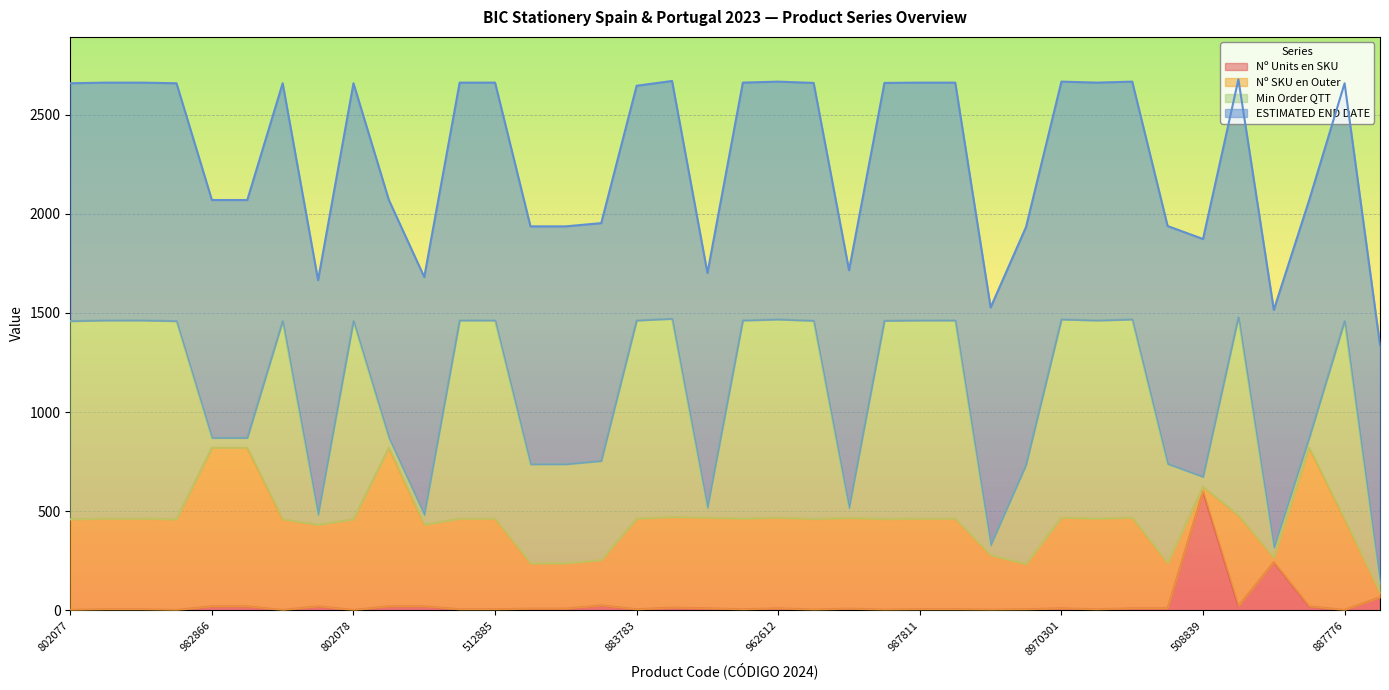

At which label does Nº Units en SKU reach its peak?

508839